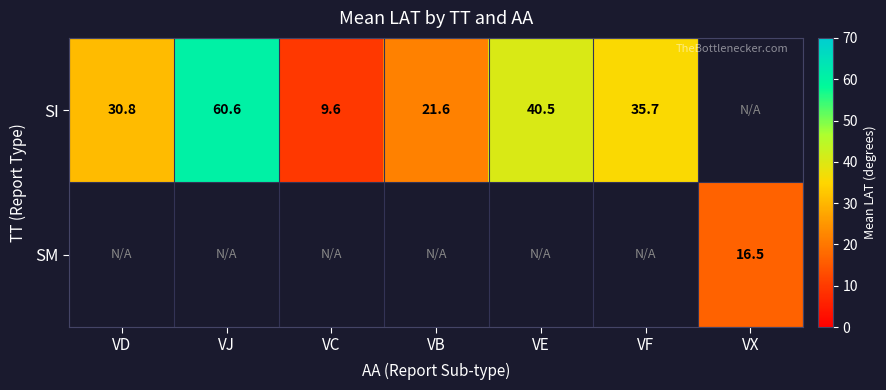

What value does the SI series have at VJ?

60.6